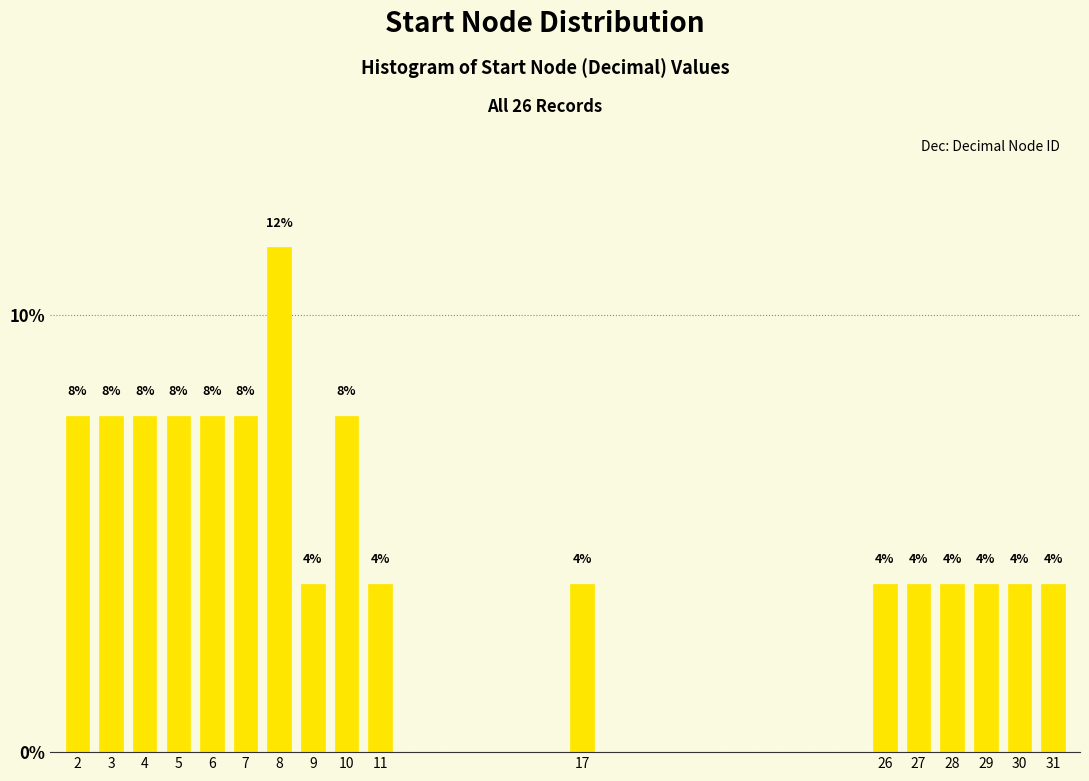

How many bars are there in total?

17